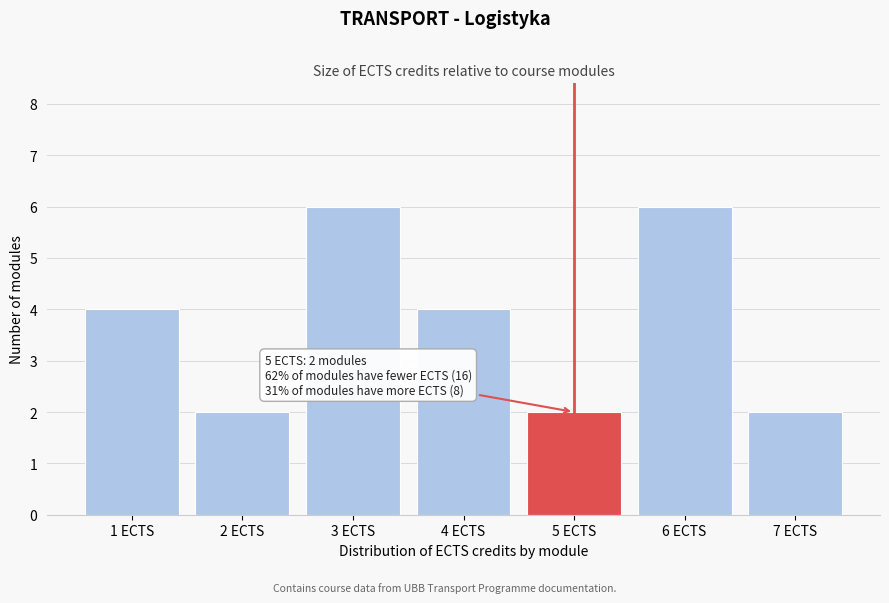

Reading left to right, list all the values displayed in this chart.

1 ECTS=4	2 ECTS=2	3 ECTS=6	4 ECTS=4	5 ECTS=2	6 ECTS=6	7 ECTS=2